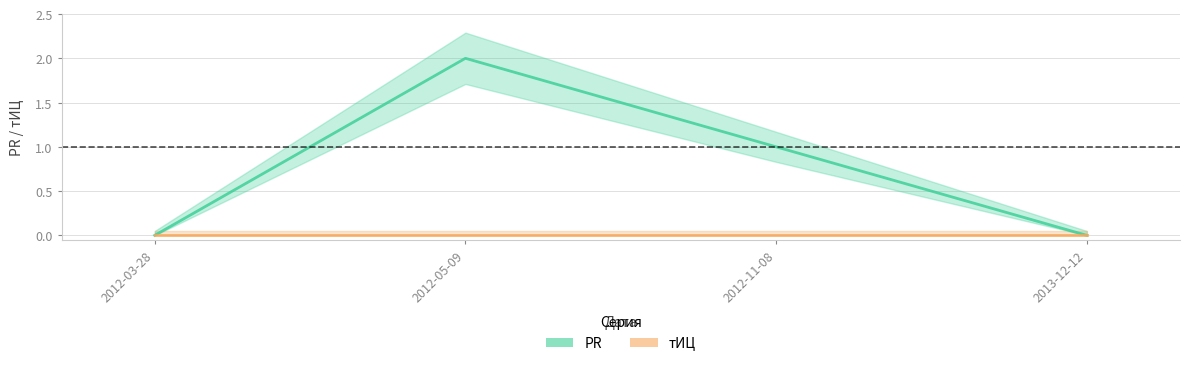

How many data points in PR are less than 1?

2